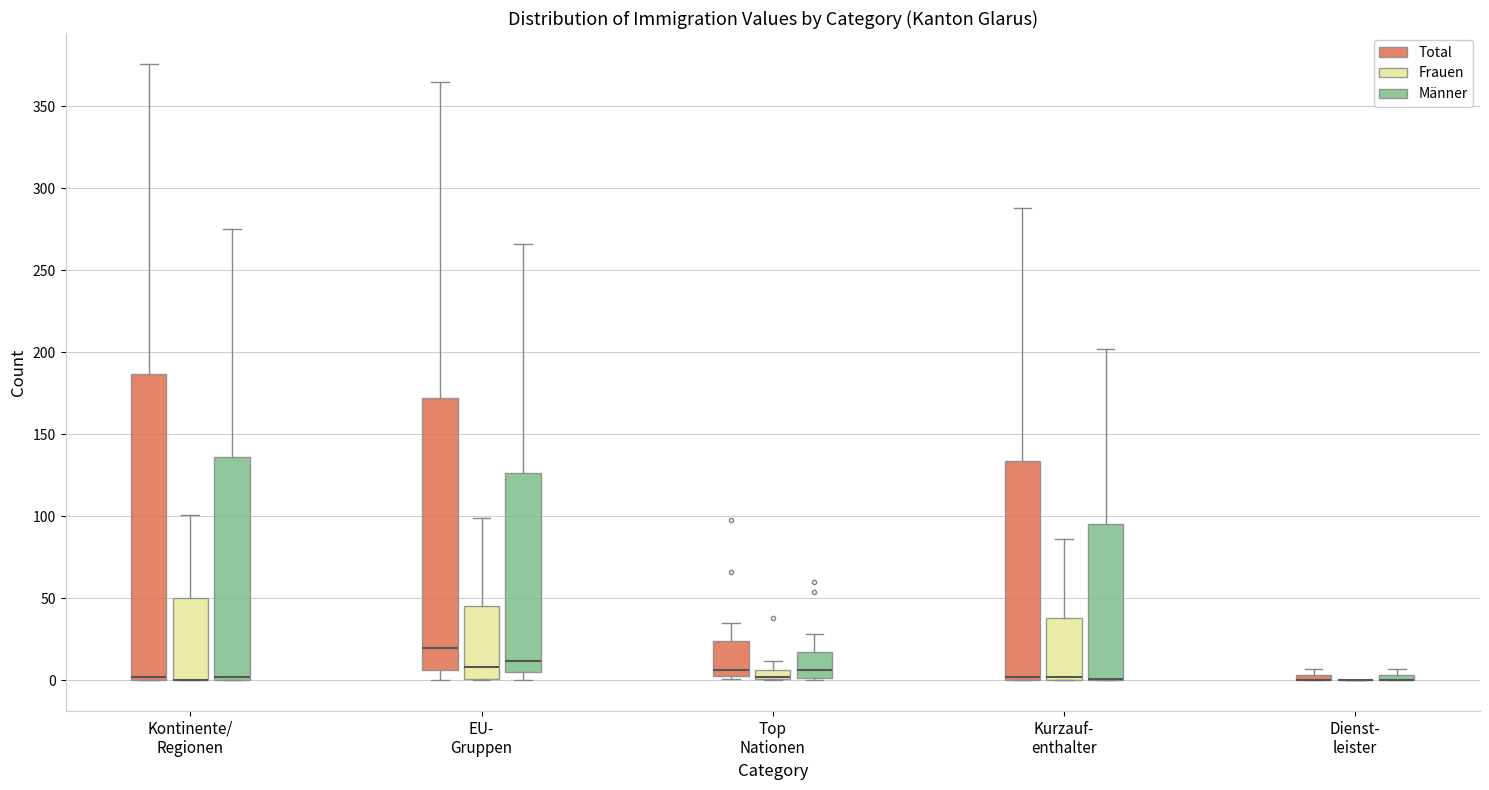

Where does the median line of the box for EU- Gruppen (Männer) sit on the y-axis? The values are not printed on the chart, so give them approximately, as read against the axis.

10